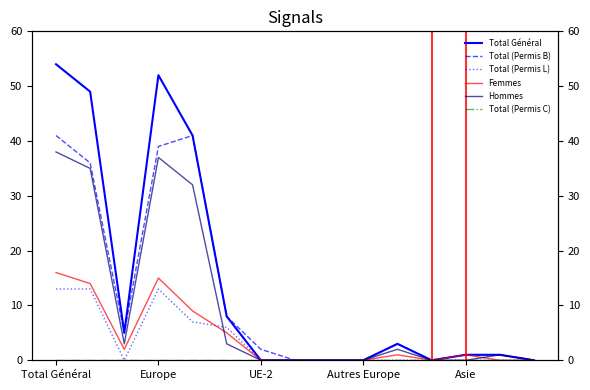

In Femmes, how many points are lower than both neighbors (excluding endpoints)?

2